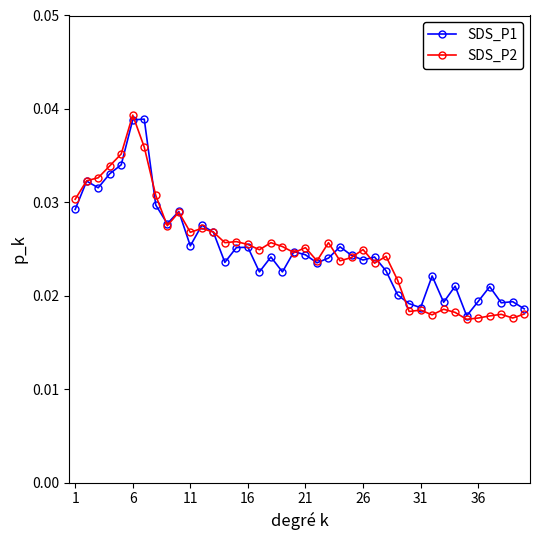

True or false: SDS_P1 has more than 2 interior local peaks.

True